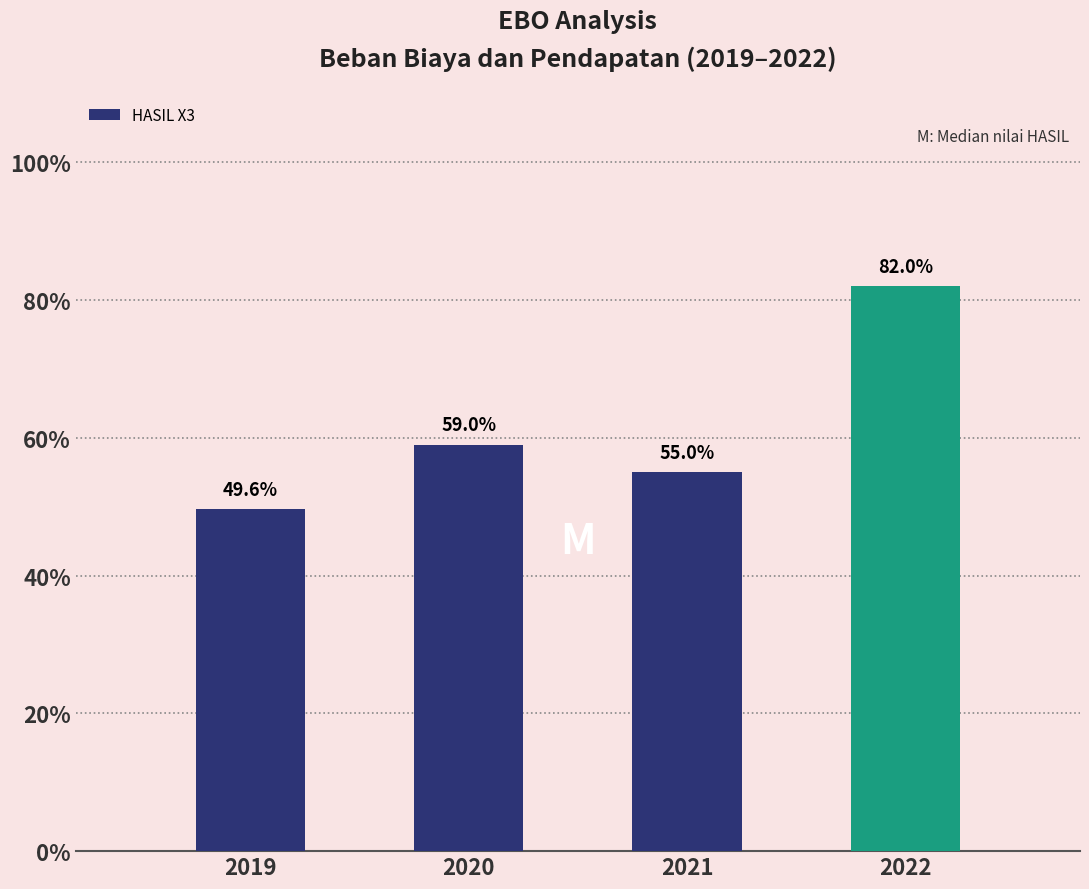

What is the sum of all values?

2.5